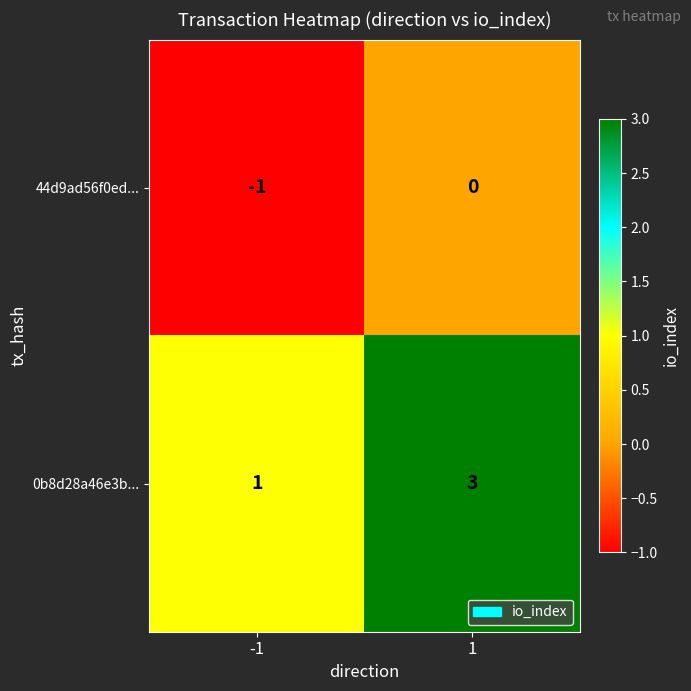

Which series has the largest total across all categories?

0b8d28a46e3b...